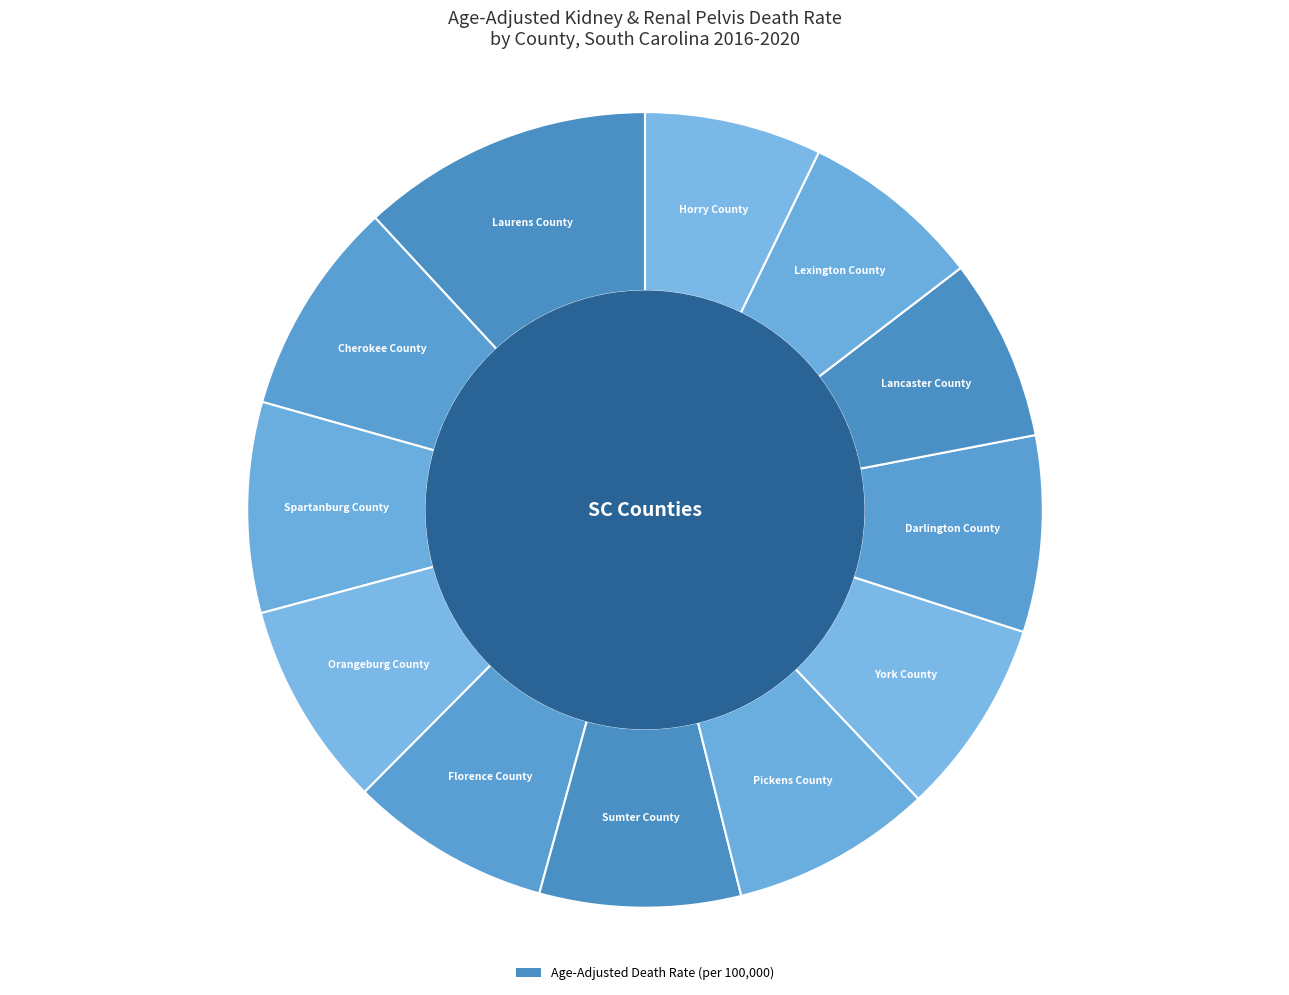

How many segments does this pie chart have?

12